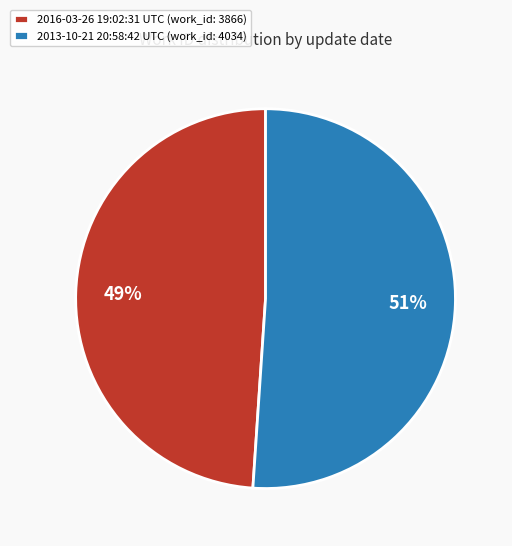

To the nearest percent, what percentage of the pie is 2013-10-21 20:58:42 UTC?

51%